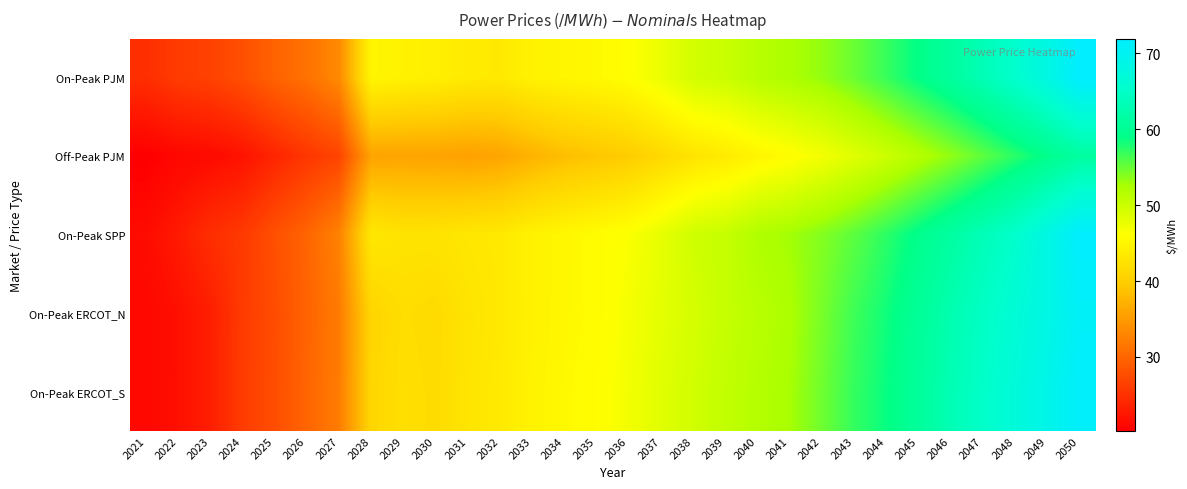

Which category has the highest value across all series?

2050